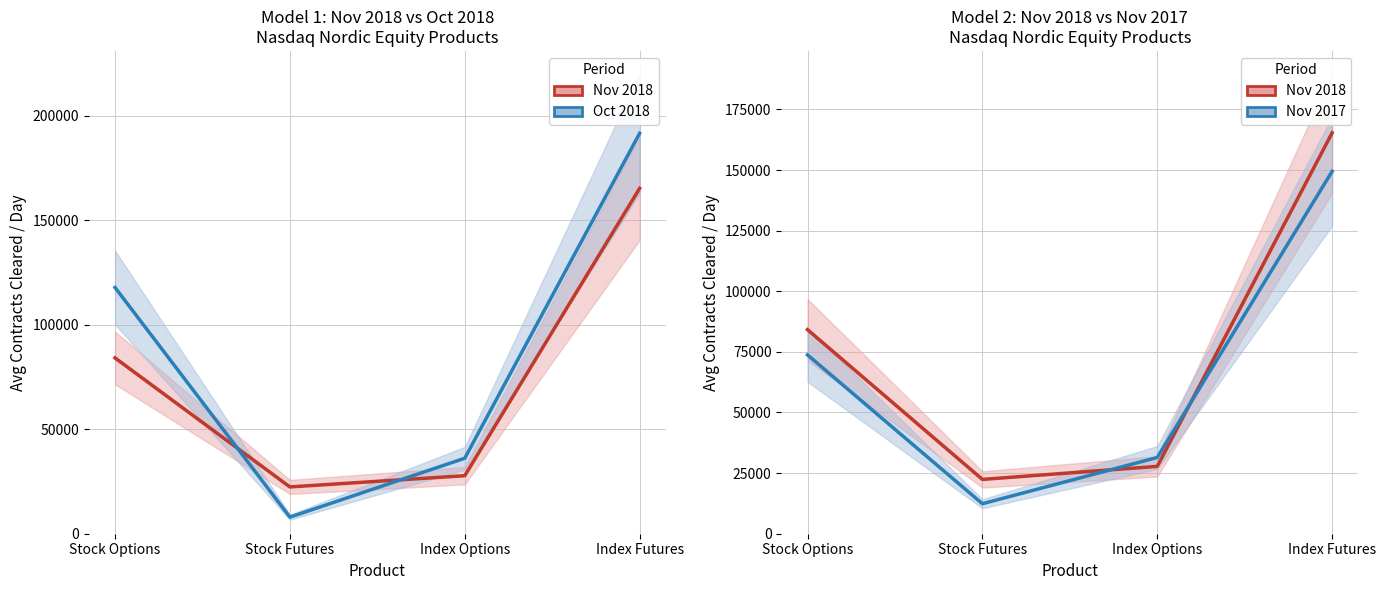

Which series has the largest range (max minus min)?

Oct 2018